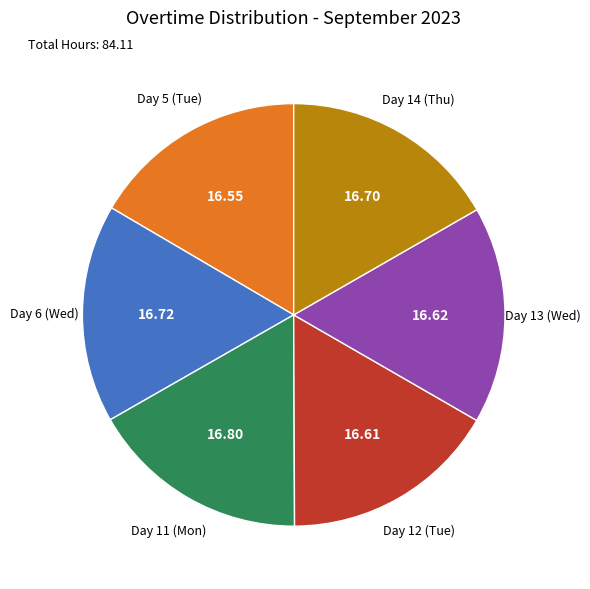

Is there a majority slice in this chart?

No